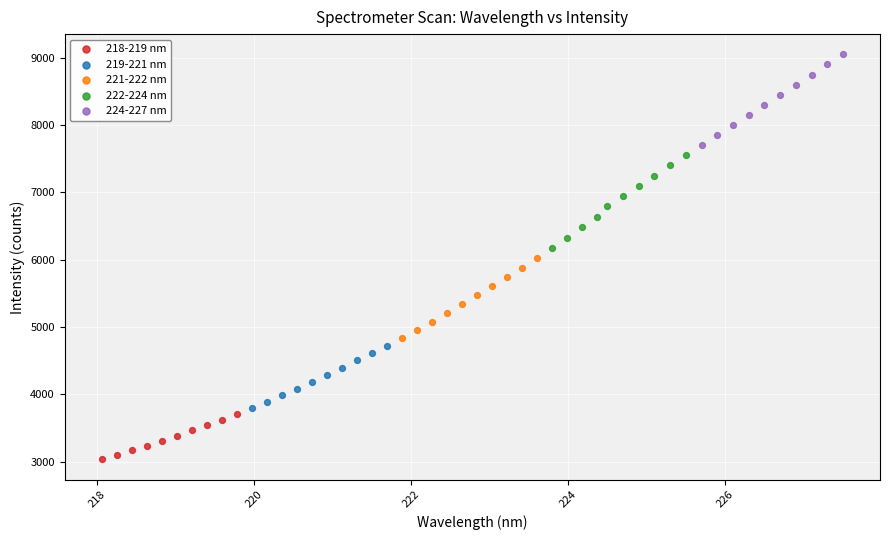

Which series contains the highest Y value?

224-227 nm